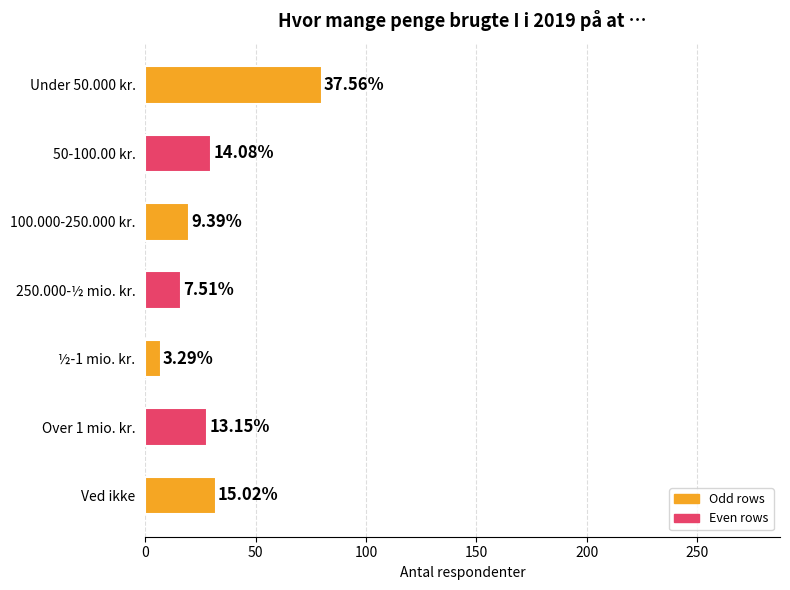

How many bars are there in total?

7